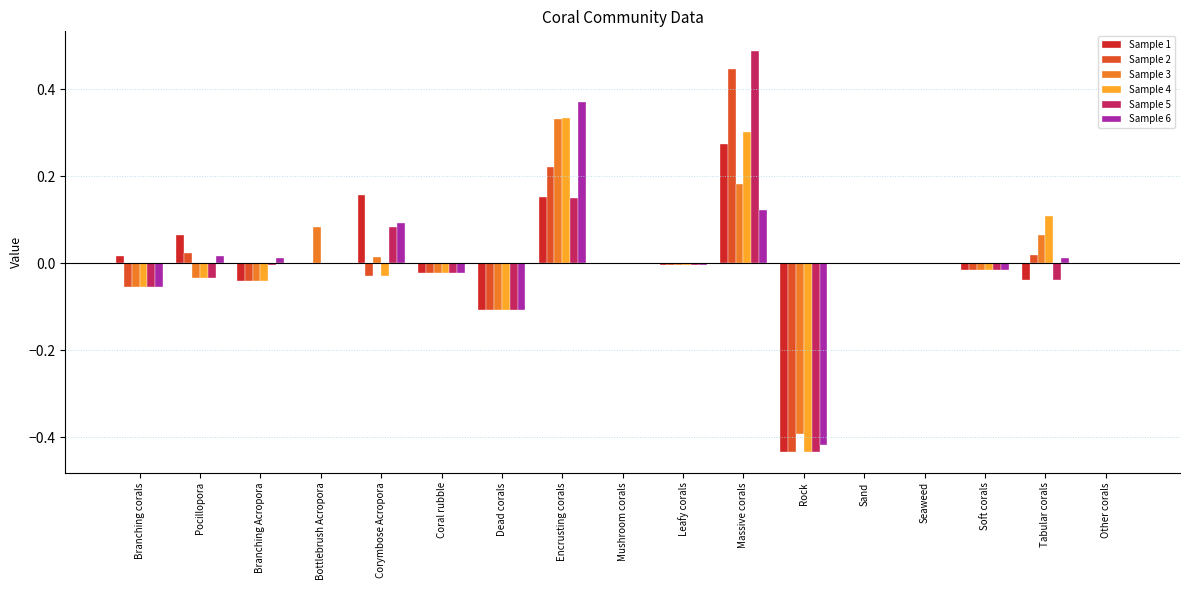

Which label corresponds to the largest value in the chart?

Massive corals